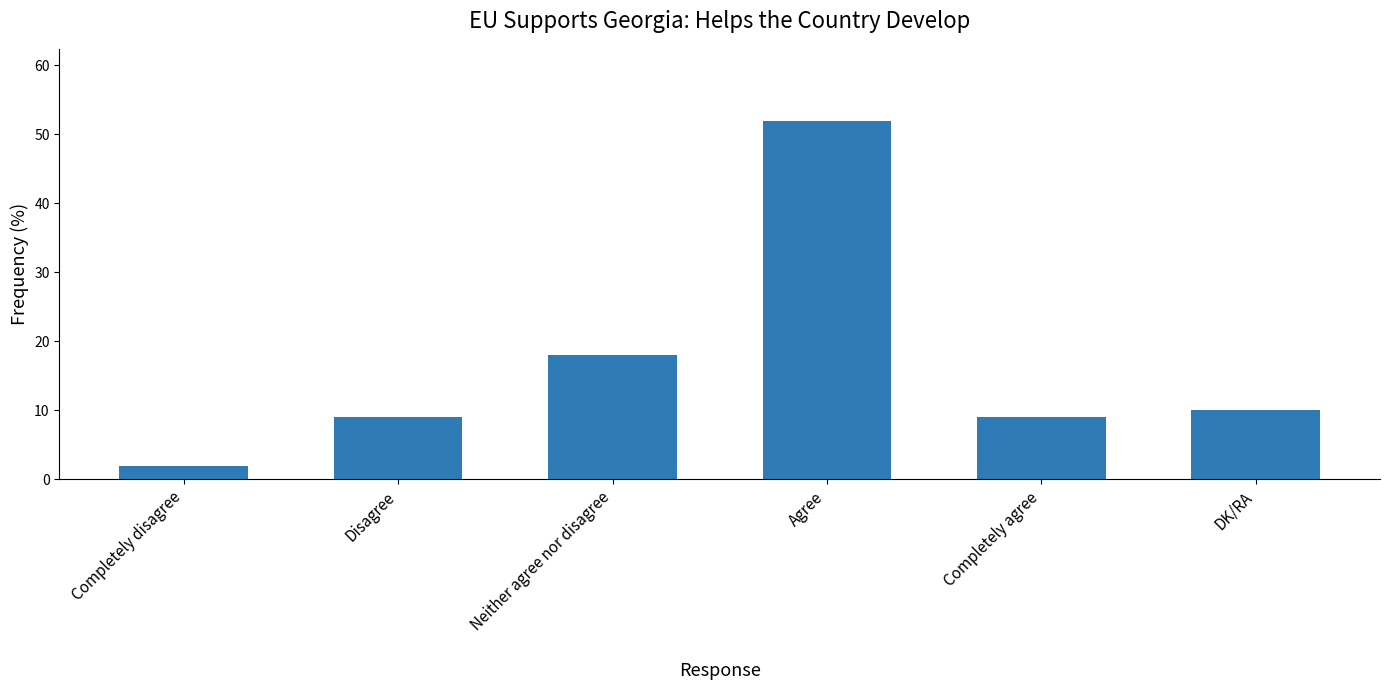

Which label corresponds to the smallest value in the chart?

Completely disagree